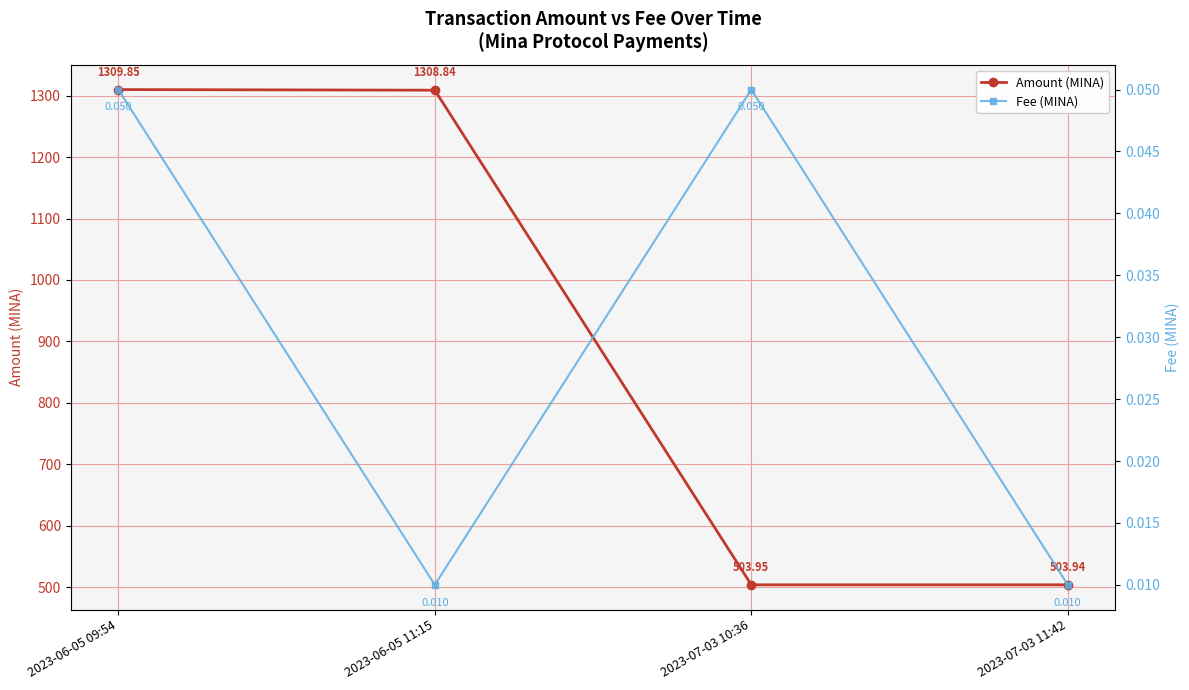

What is the label of the 4th point from the left?

2023-07-03 11:42